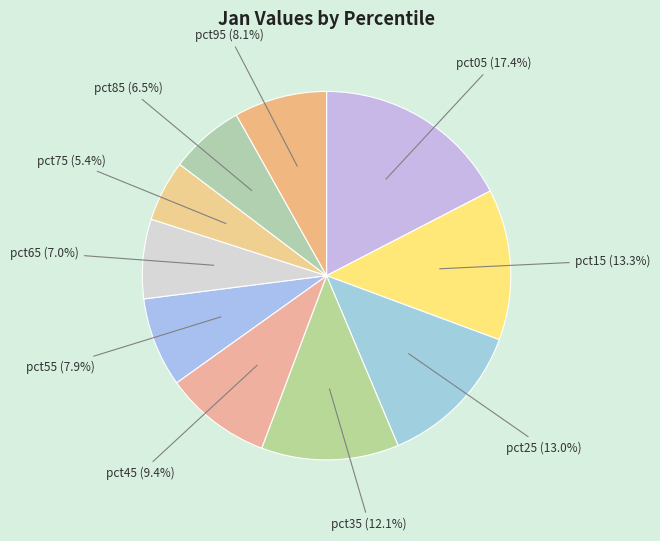

To the nearest percent, what portion does pct35 represent?

12%